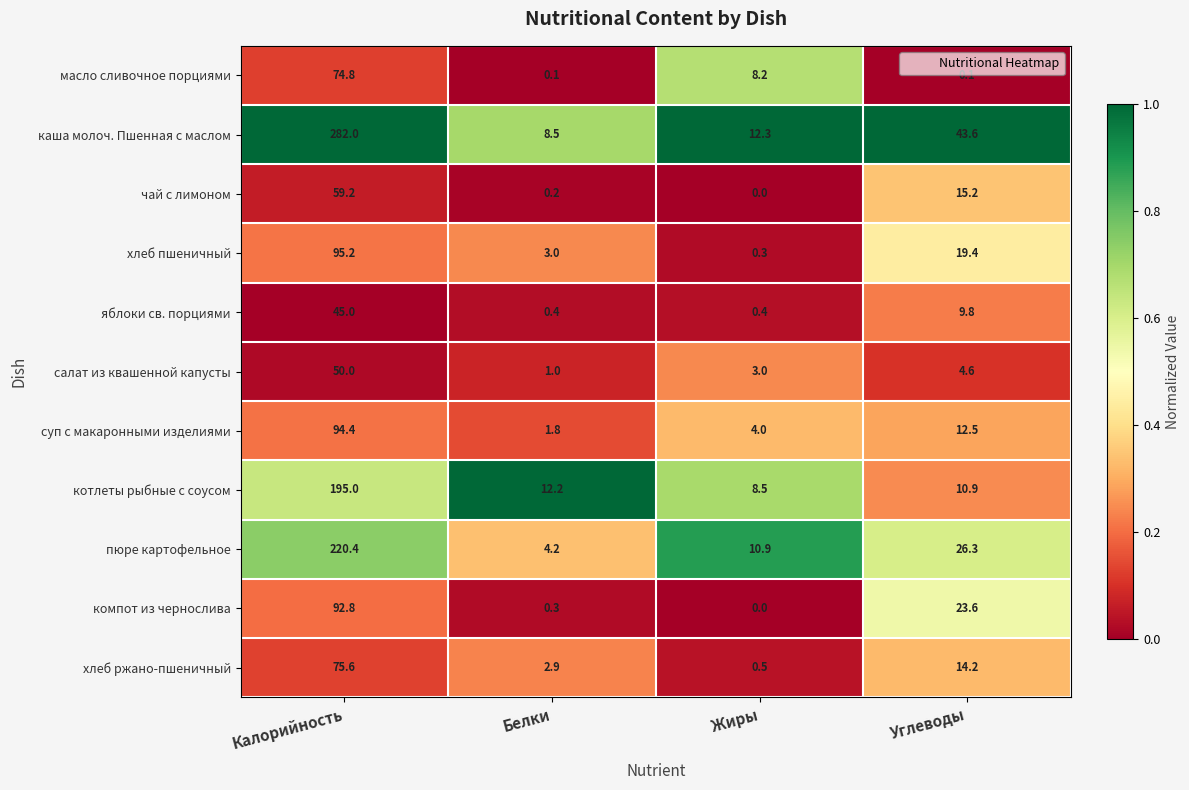

What is the average value of the хлеб ржано-пшеничный series?

23.3